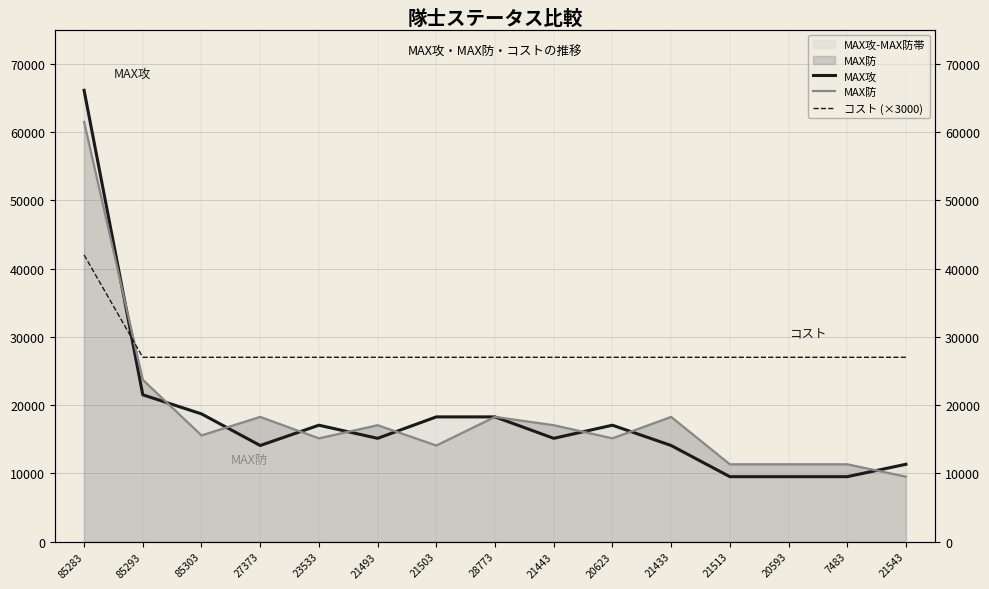

At which category does MAX攻 reach its first local peak?

23533